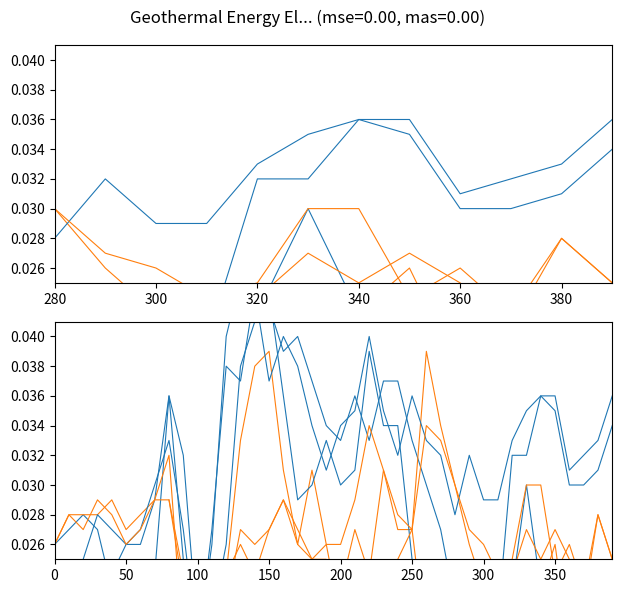

The col_36 series shows 0.0 at 24. True or false?

False